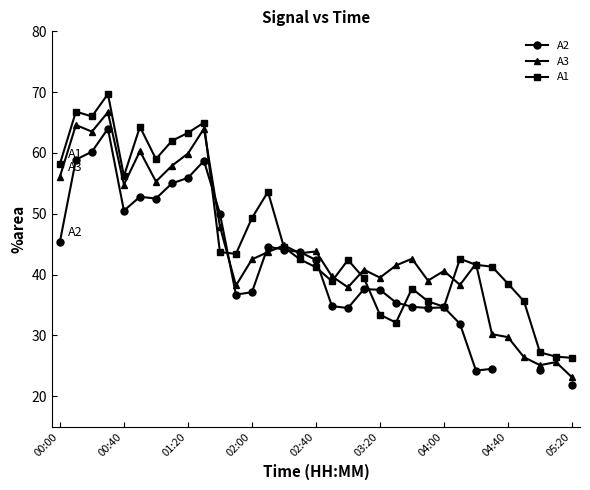

At how many categories does at least one series exceed 44?

14